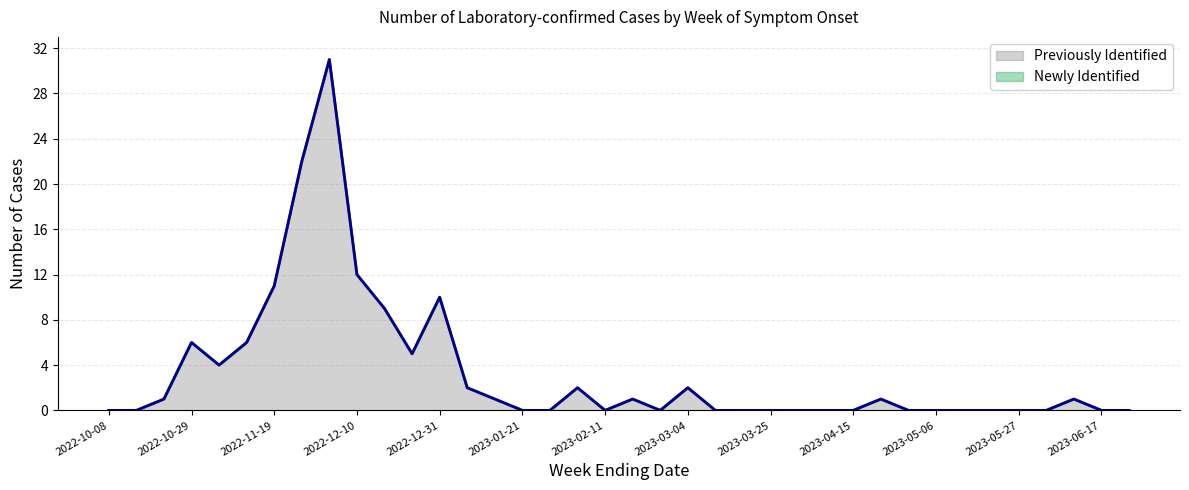

What is the maximum value shown in the chart?

31